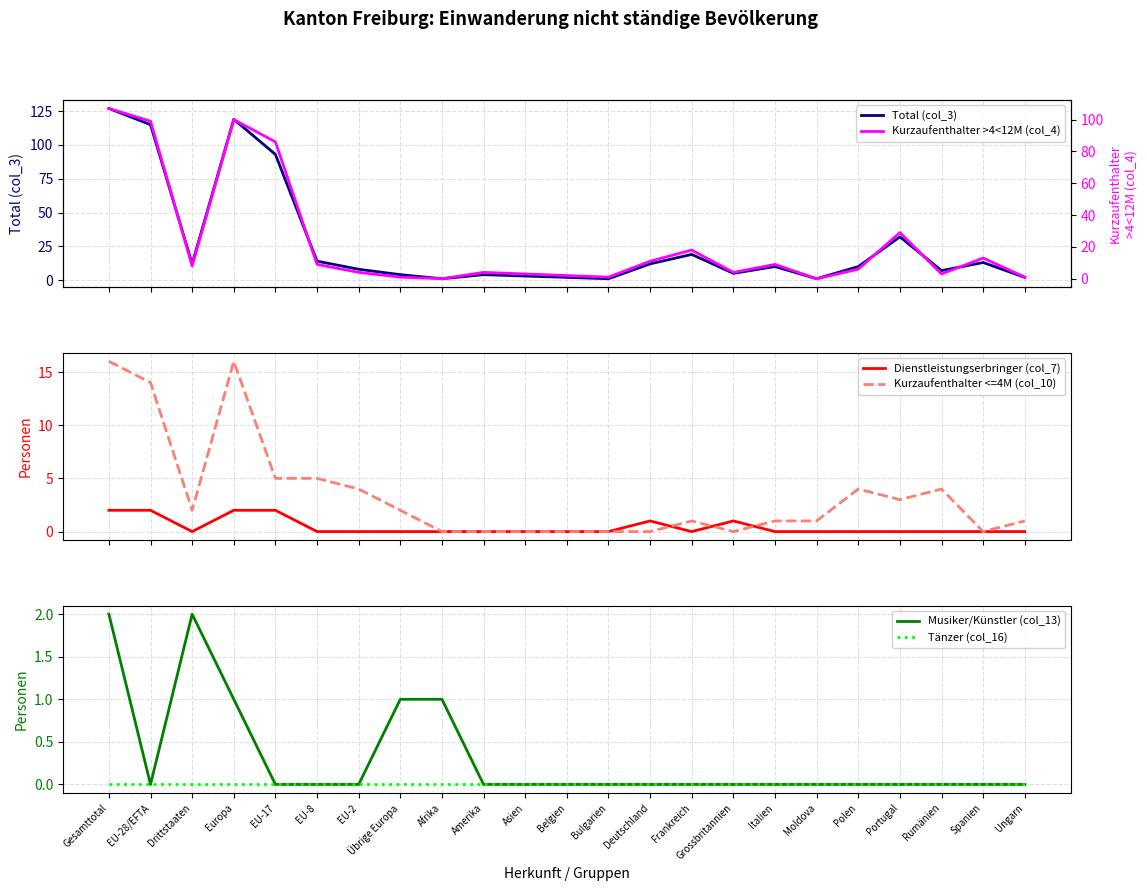

True or false: Kurzaufenthalter >4<12M (col_4) has a value of 3 at Belgien.

False